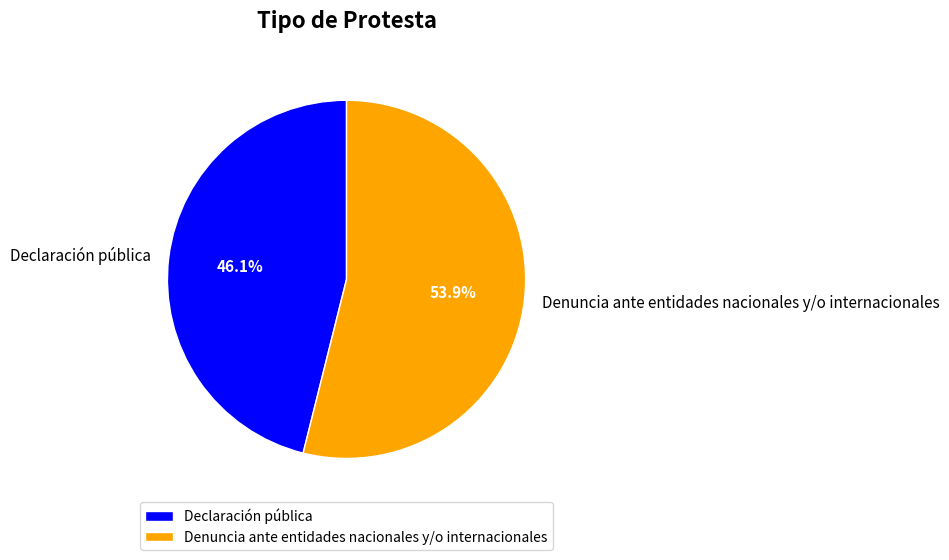

What percentage is the Denuncia ante entidades nacionales y/o internacionales slice, to the nearest percent?

54%